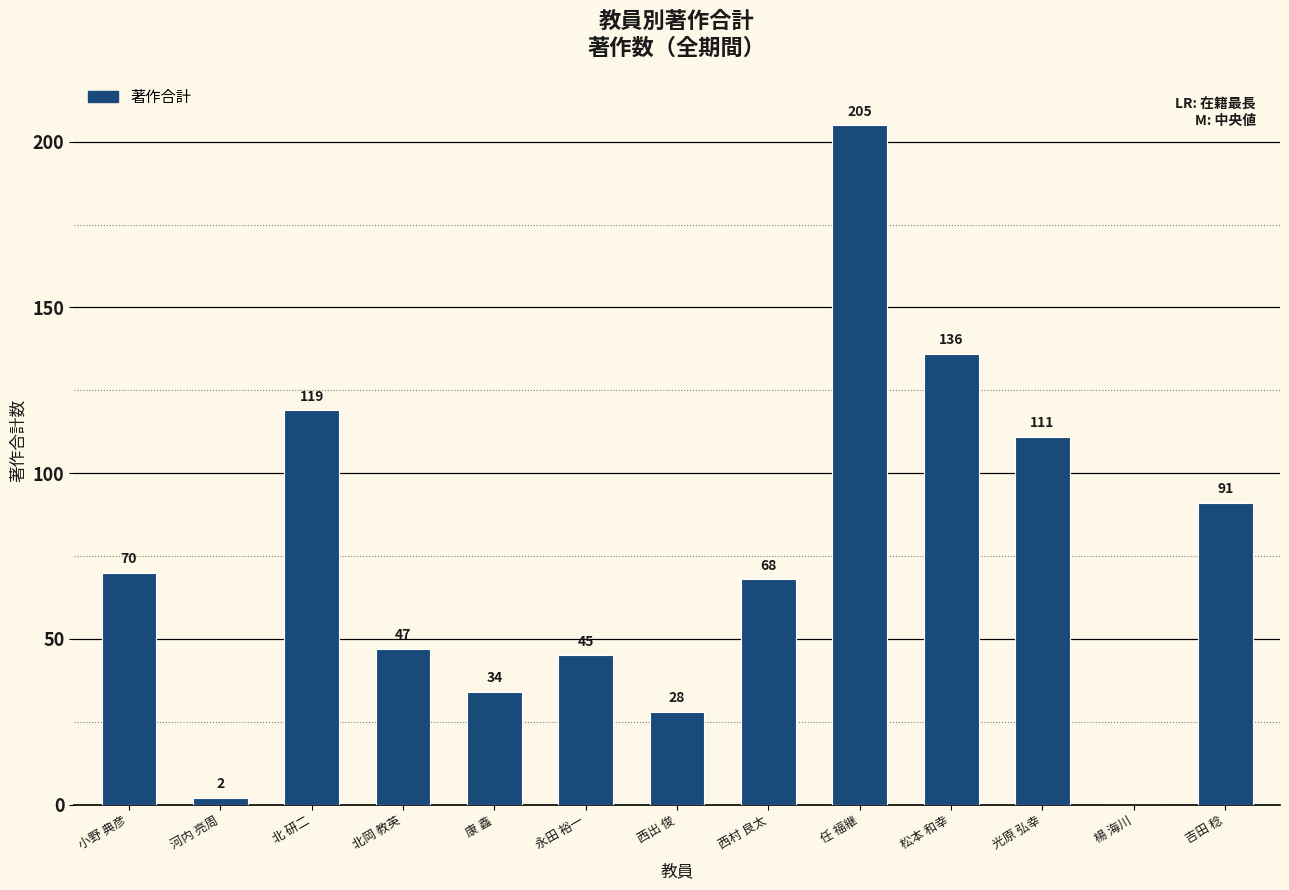

What is the change in value from 永田 裕一 to 任 福継?

+160